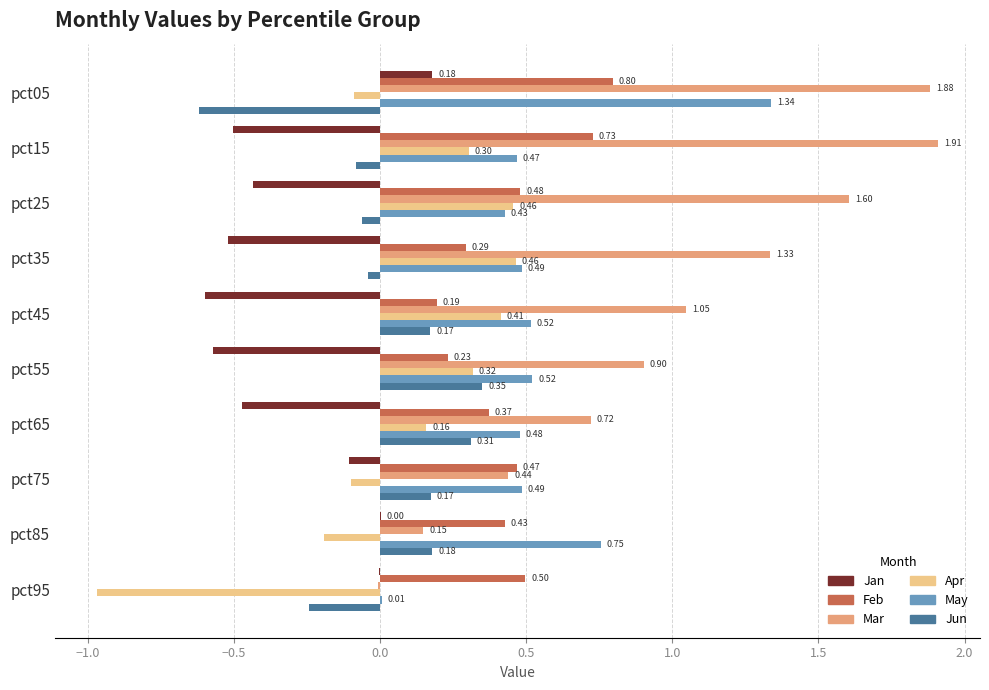

Which series changed the most between pct75 and pct85?

Mar